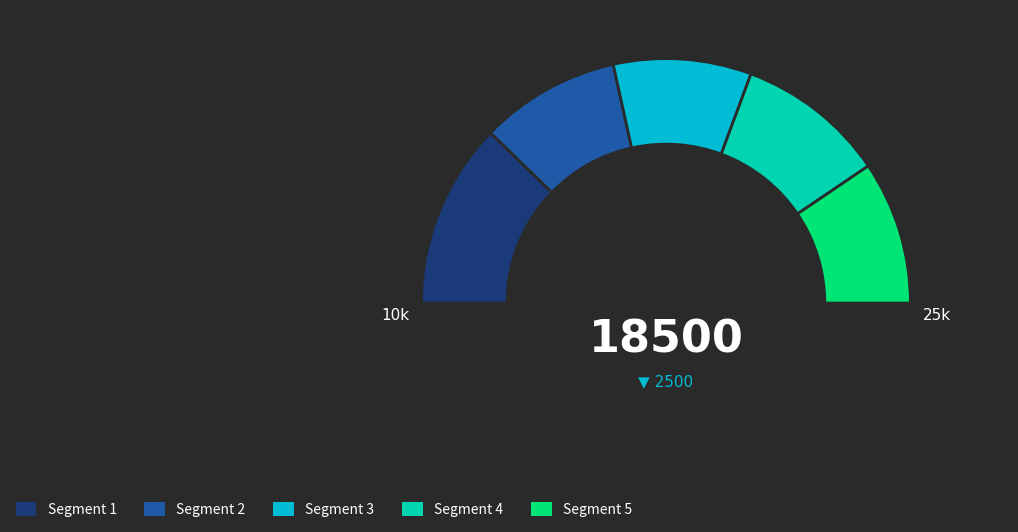

Is pct05 the majority of the pie?

No